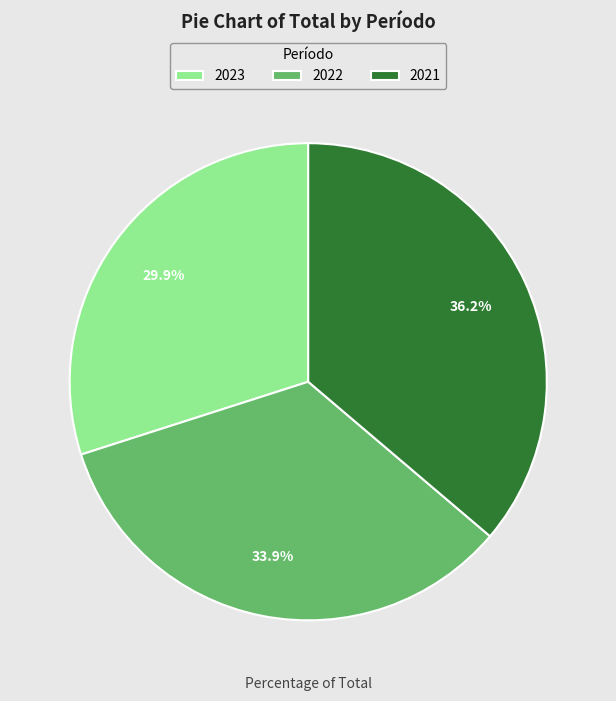

The 2023 slice represents 20% of the pie. True or false?

False